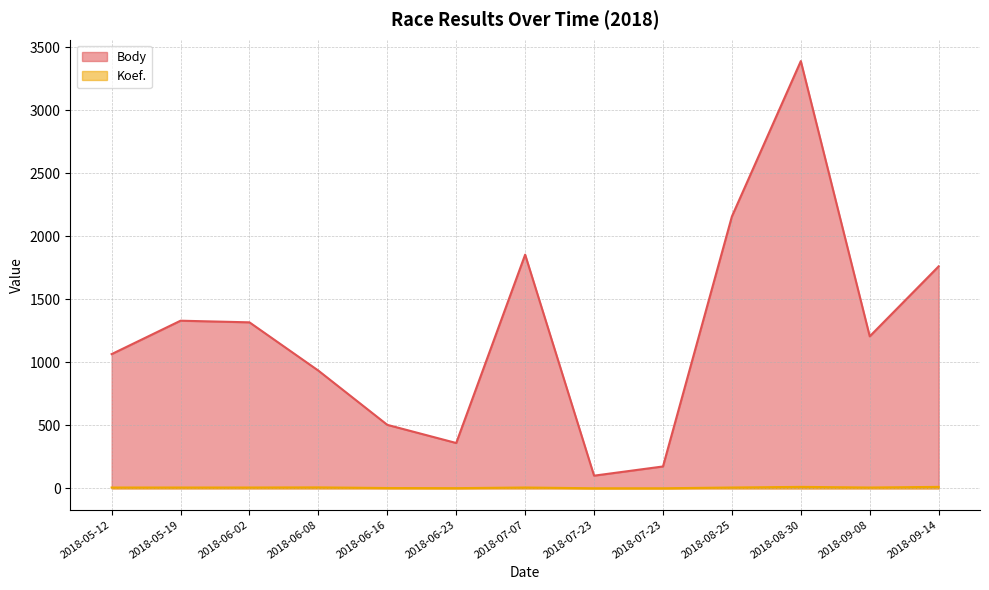

Reading right to left, extract all data points from this chart.

Body: 2018-09-14=1761	2018-09-08=1206	2018-08-30=3389	2018-08-25=2157	2018-07-23=174	2018-07-23=101	2018-07-07=1854	2018-06-23=360	2018-06-16=504	2018-06-08=934	2018-06-02=1317	2018-05-19=1330	2018-05-12=1065
Koef.: 2018-09-14=12	2018-09-08=7	2018-08-30=12	2018-08-25=7	2018-07-23=1	2018-07-23=1	2018-07-07=7	2018-06-23=2	2018-06-16=3	2018-06-08=8	2018-06-02=7	2018-05-19=7	2018-05-12=7